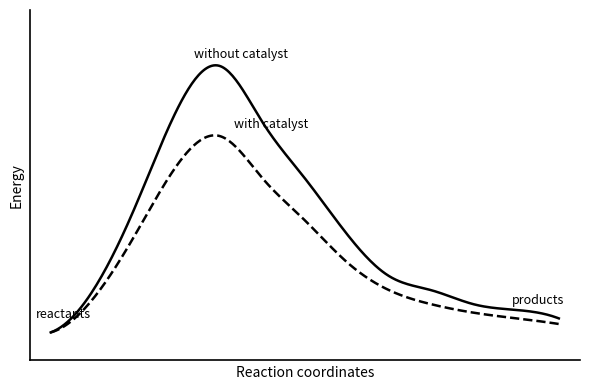

Does the chart display data point markers on the line(s)?

No